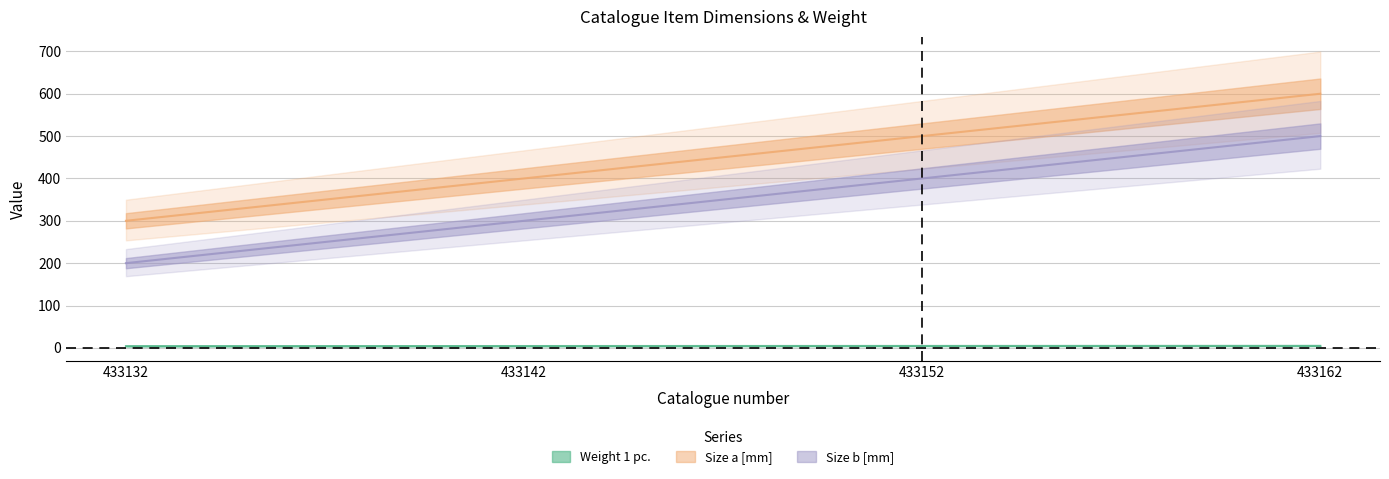

True or false: Size b [mm] and Weight 1 pc. intersect in this chart.

False